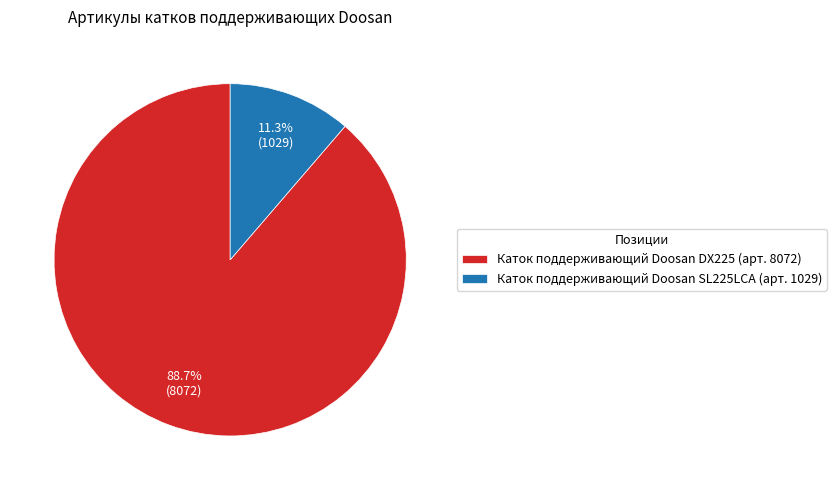

Rank the categories by value from lowest to highest.

Каток поддерживающий Doosan SL225LCA, Каток поддерживающий Doosan DX225